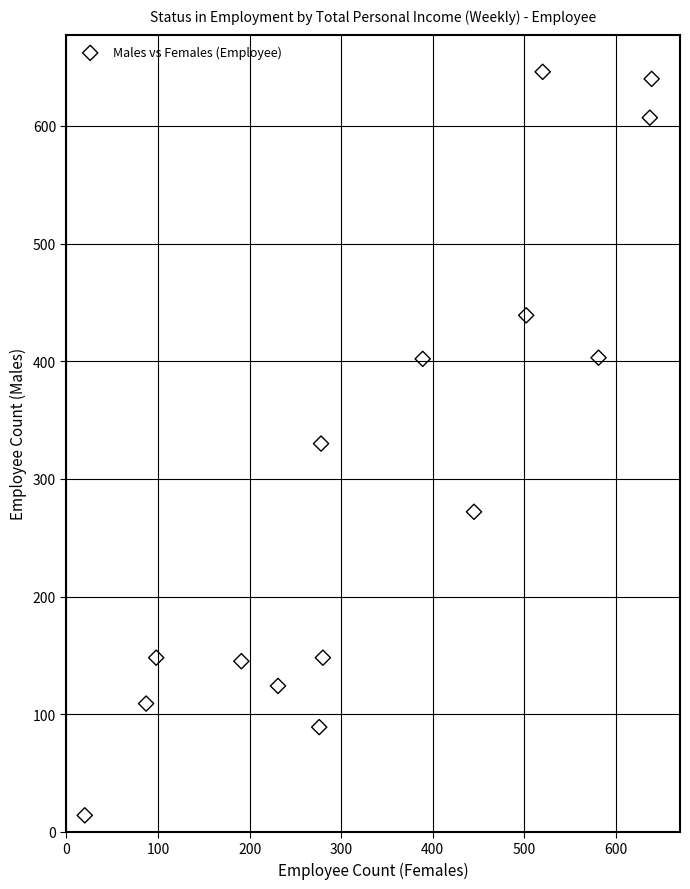

What is the range of Y values (max minus min)?

632